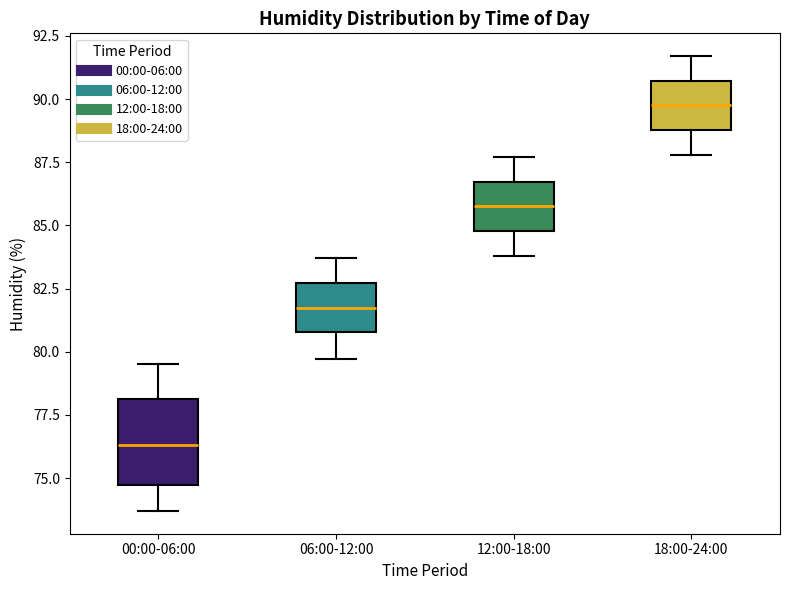

Where does the median line of the box for 00:00-06:00 sit on the y-axis? The values are not printed on the chart, so give them approximately, as read against the axis.

76.5